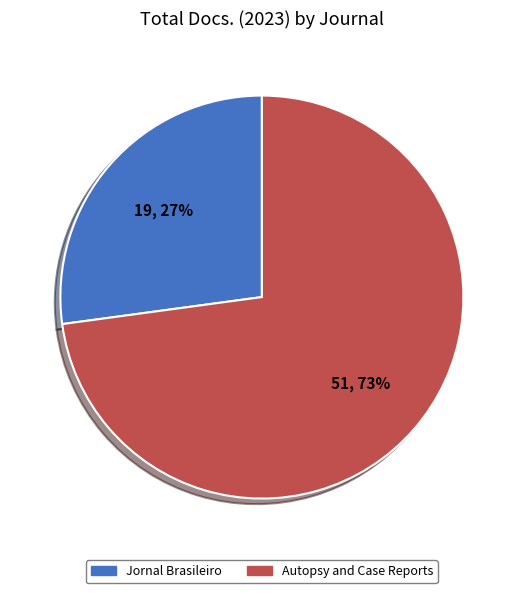

What is the ratio of the value at Autopsy and Case Reports to the value at Jornal Brasileiro?

2.7